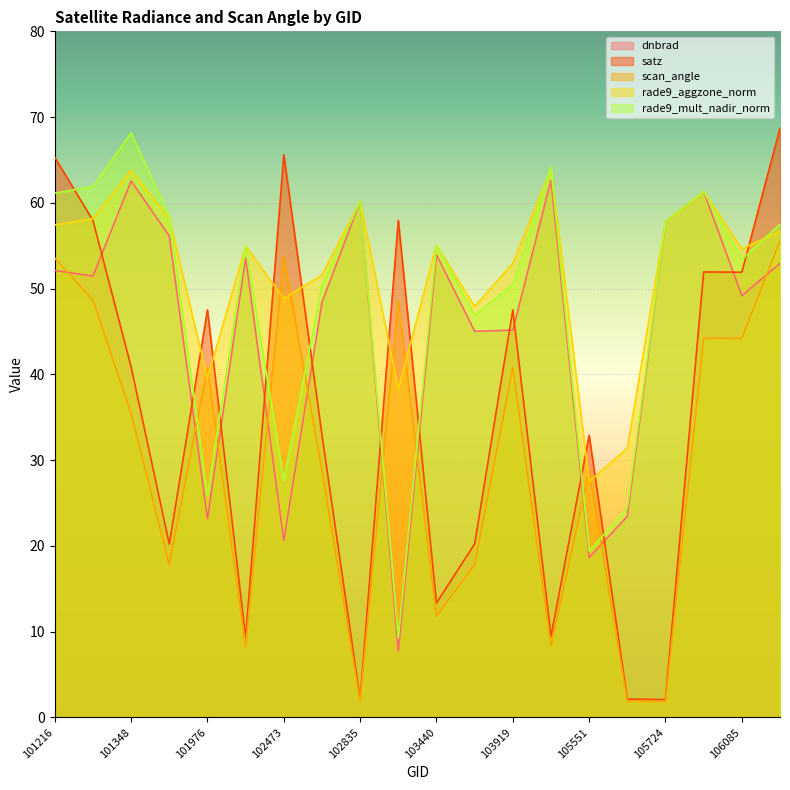

What is the total value across all series at 106098?

291.5